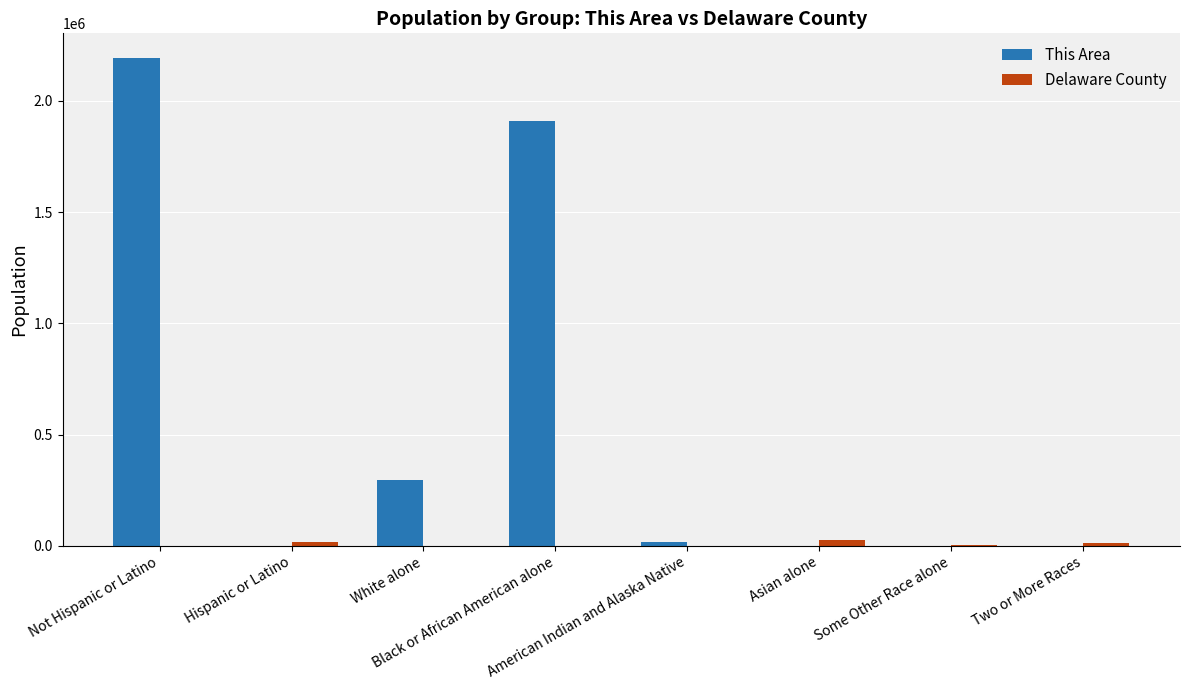

What is the difference between the Delaware County values at Not Hispanic or Latino and White alone?

209